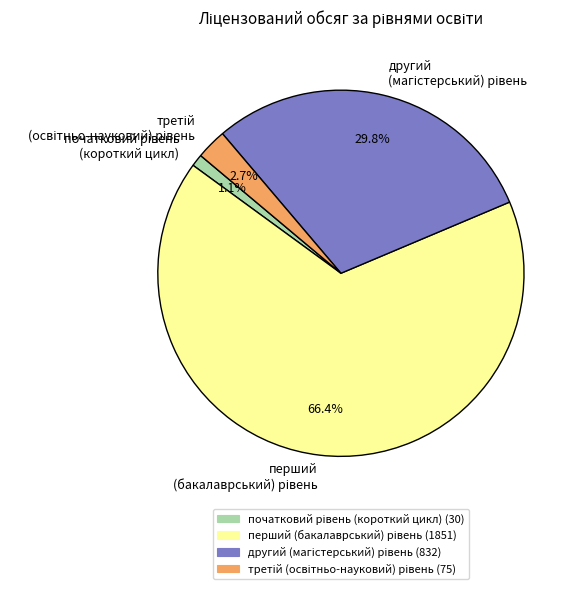

How many slices are in this pie chart?

4